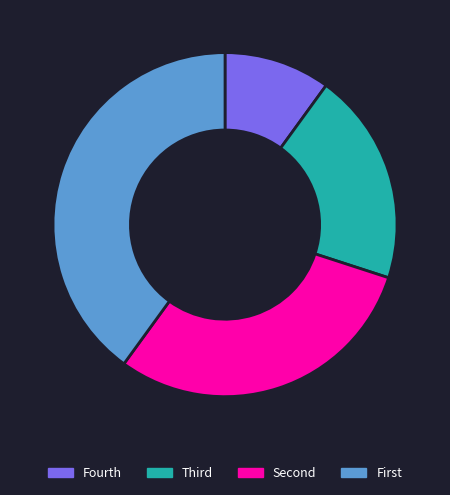

Is there a majority slice in this chart?

No